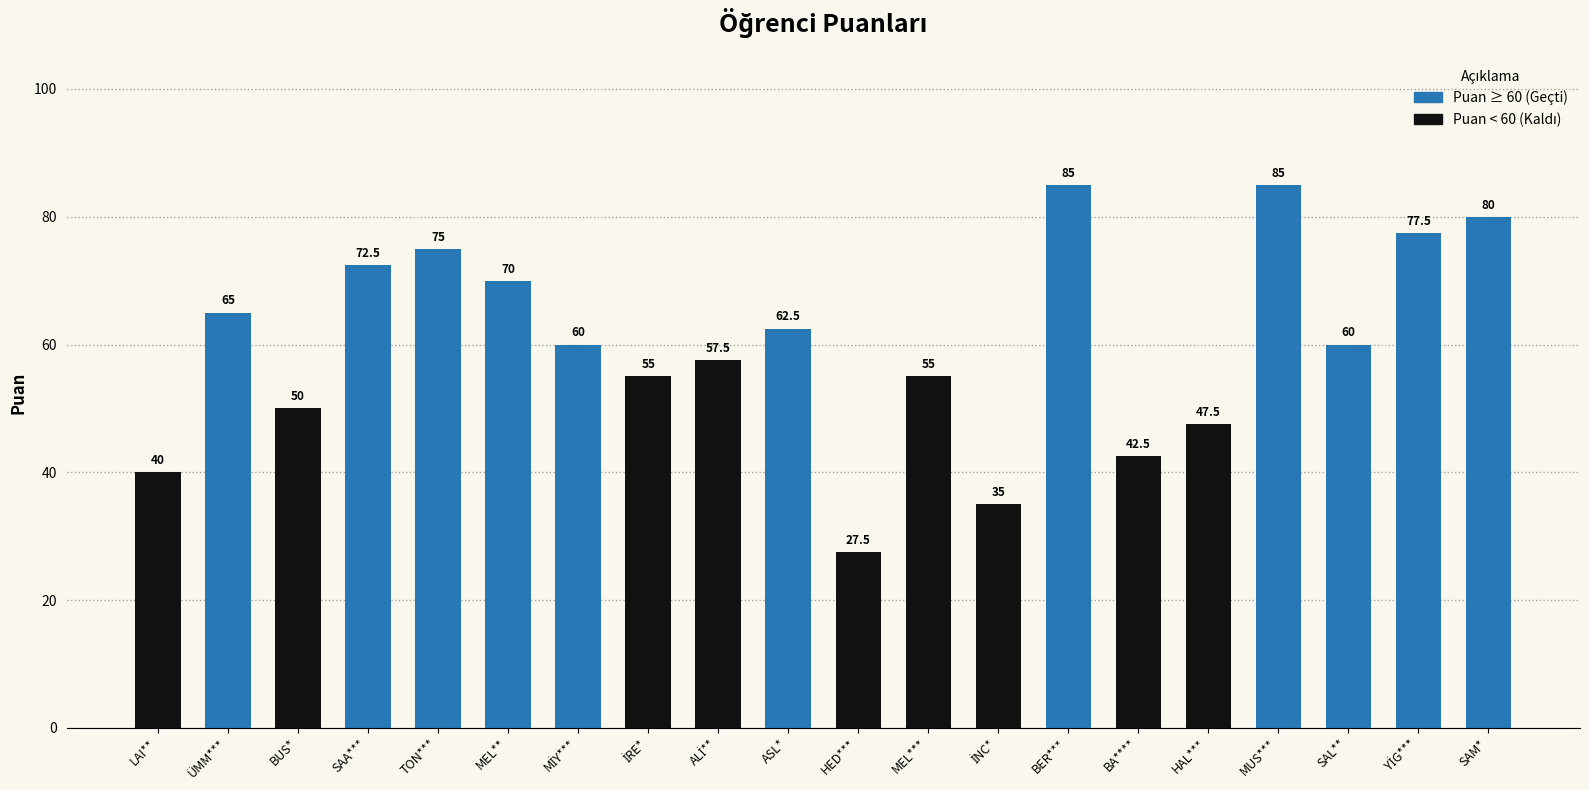

Reading left to right, extract all data points from this chart.

40.0	65.0	50.0	72.5	75.0	70.0	60.0	55.0	57.5	62.5	27.5	55.0	35.0	85.0	42.5	47.5	85.0	60.0	77.5	80.0